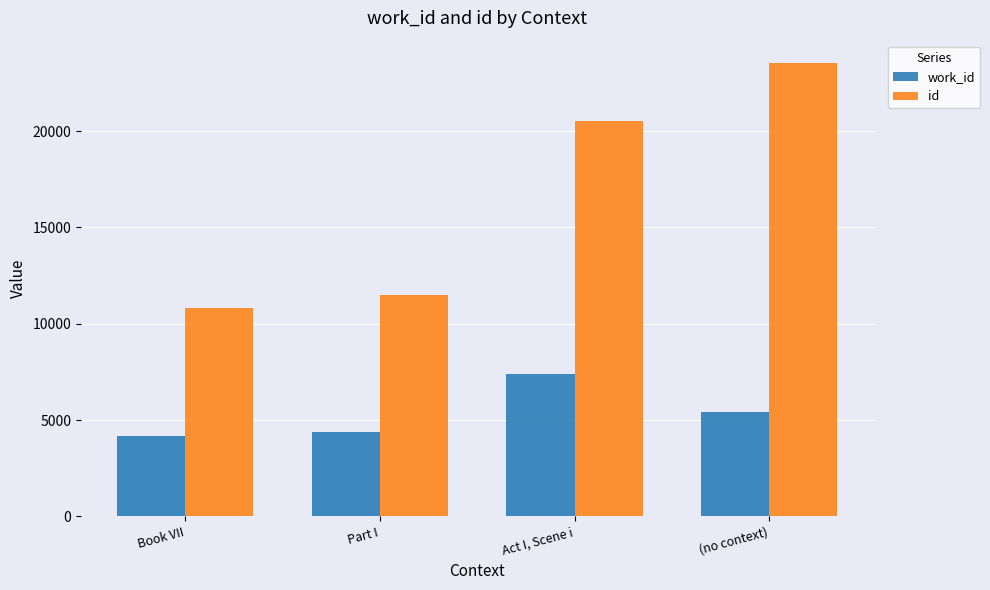

How many bars are there in total?

8